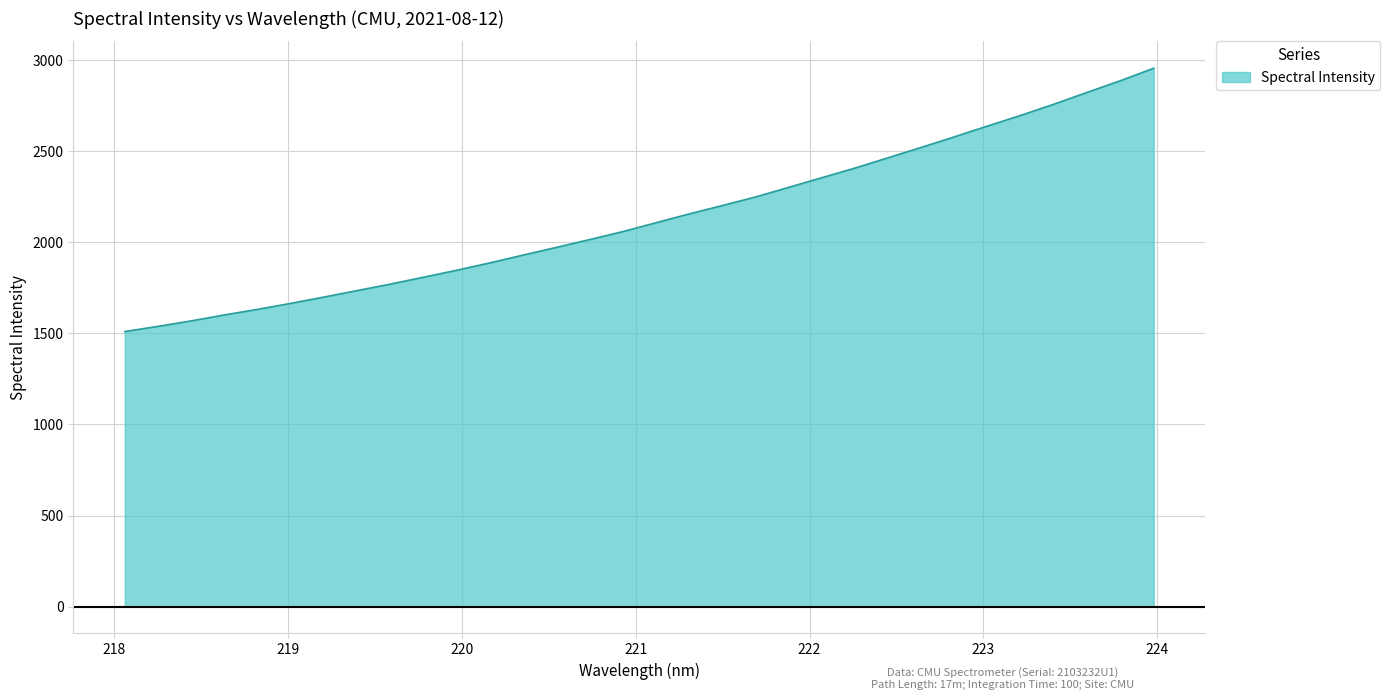

What is the difference between the second highest and minimum values?

1378.0